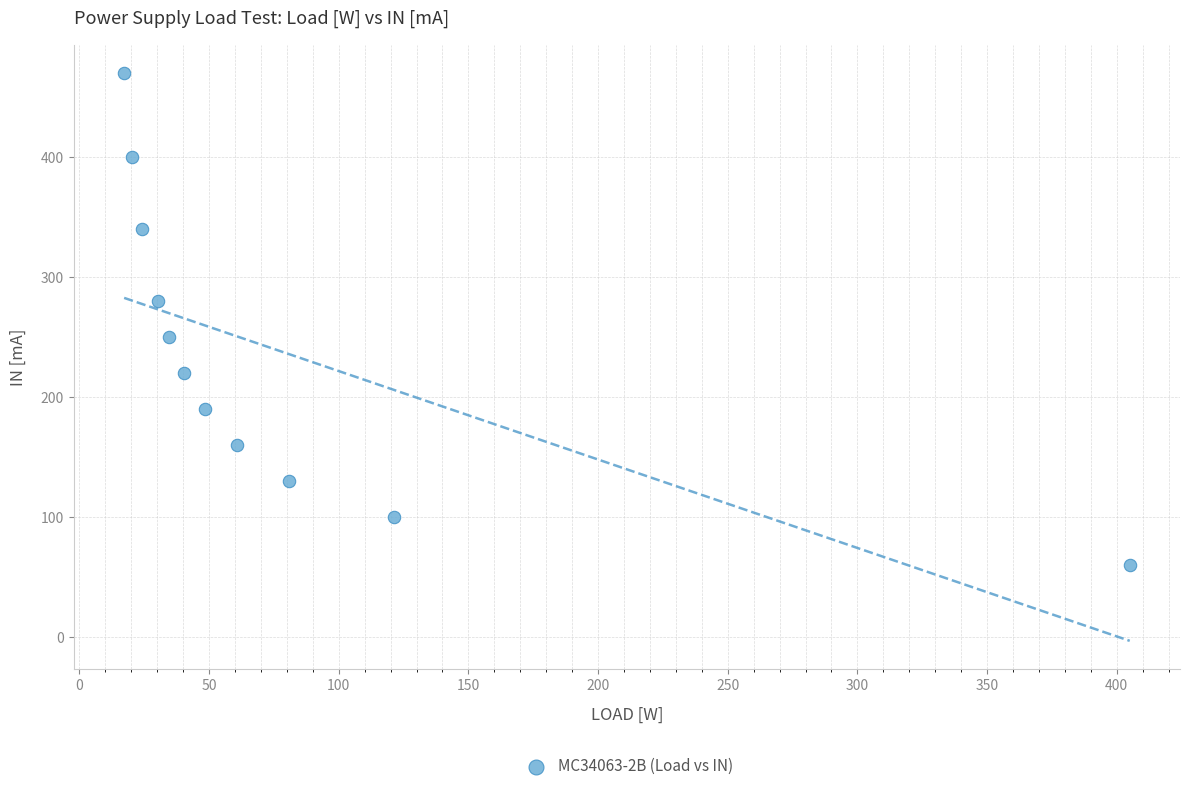

What is the average Y value?

236